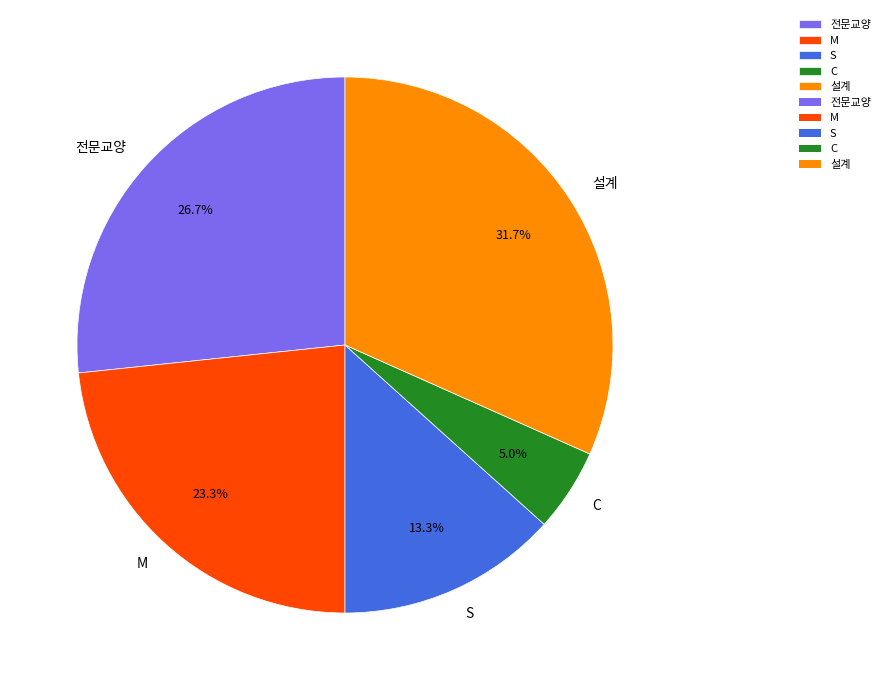

Do C and 전문교양 together represent more than half of the pie?

No